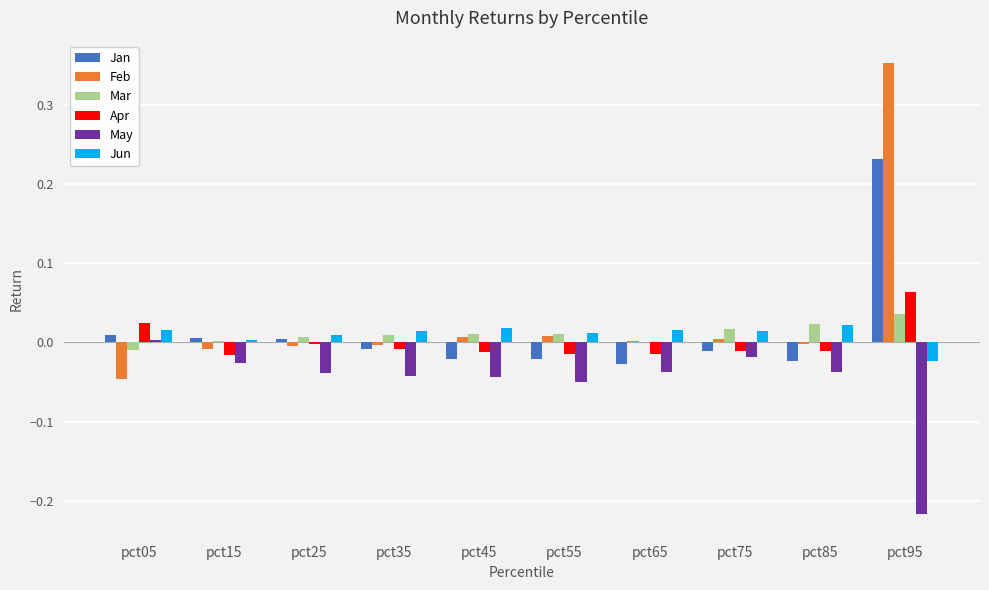

What are all the series names shown in the legend?

Jan, Feb, Mar, Apr, May, Jun